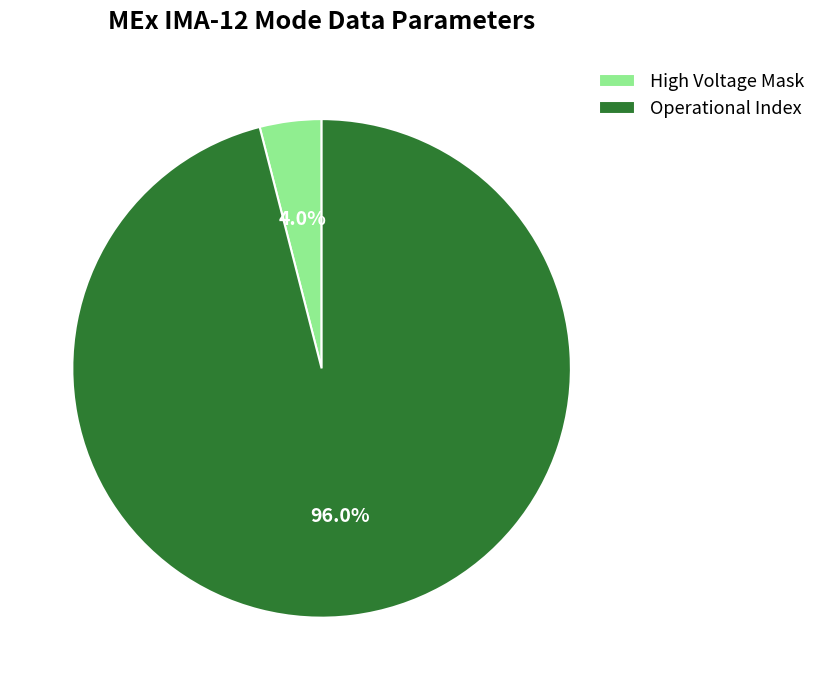

What is the largest slice in the pie chart?

Operational Index